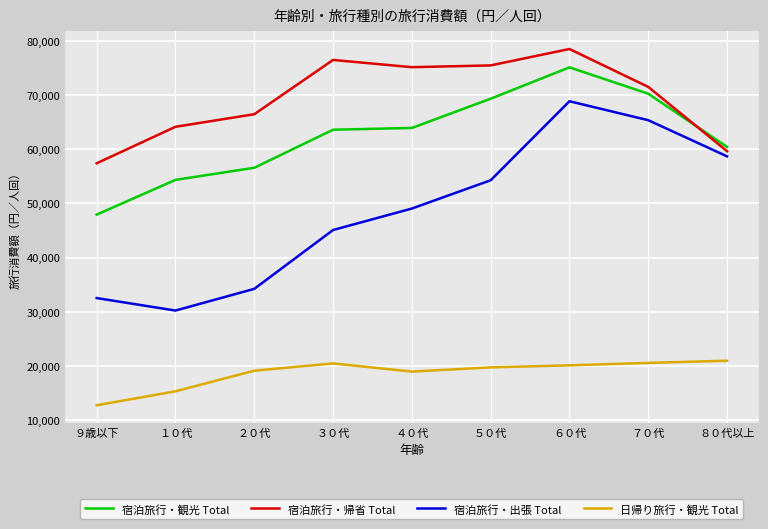

Is it true that 宿泊旅行・出張 Total equals 34214 at ２０代?

True